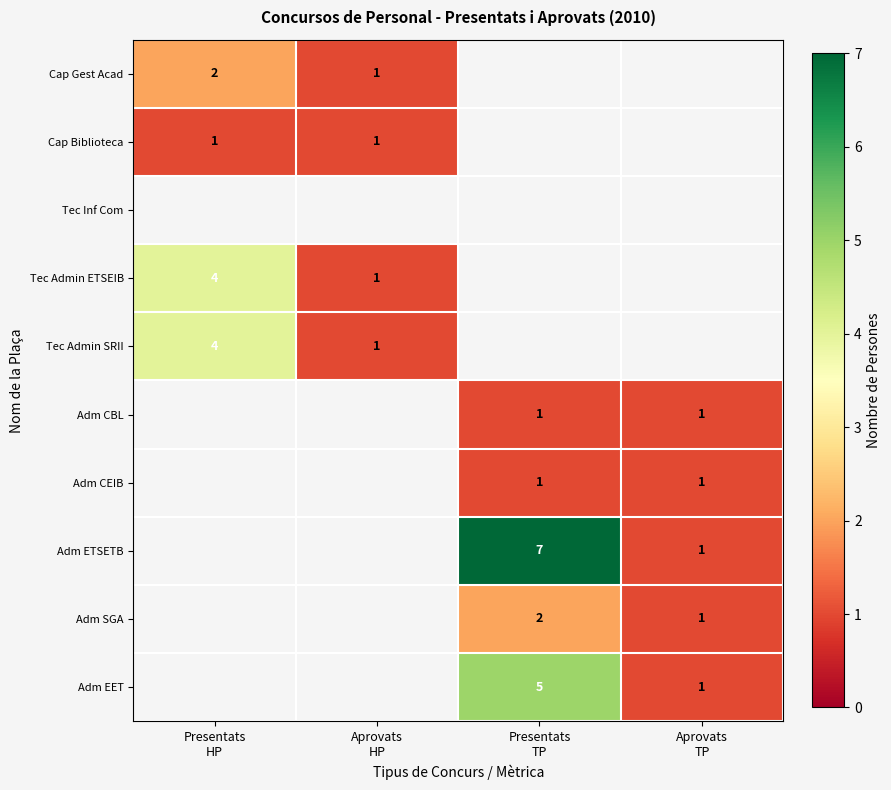

Which has a higher value, Aprovats
TP or Presentats
HP?

Presentats
HP